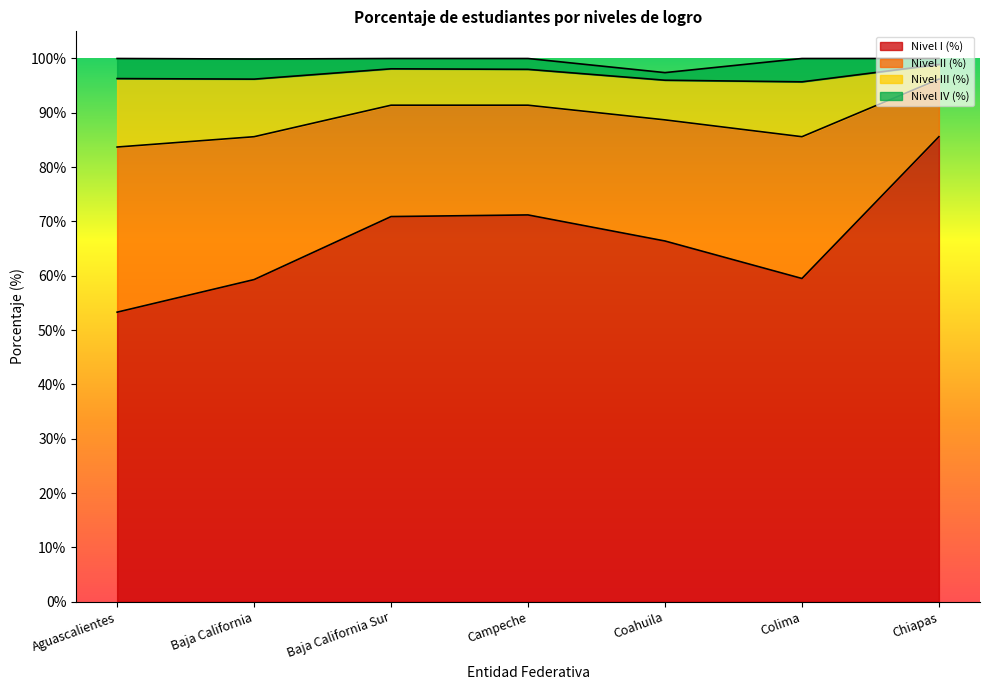

Which category has the highest value in the Nivel I (%) series?

Chiapas